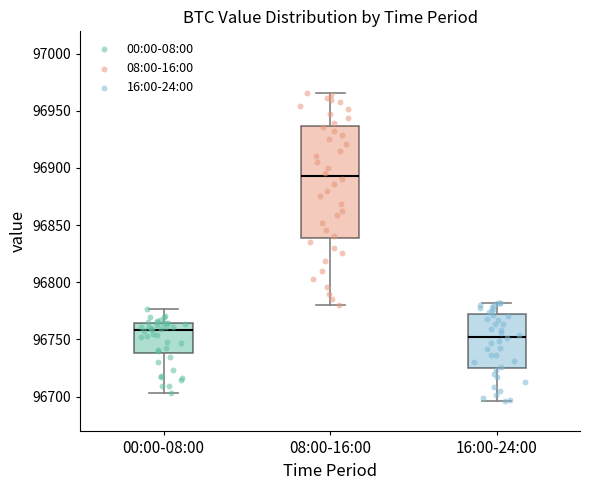

Reading left to right, read every box against the y-axis: the position of its median line, the range the box covers, and the ends of its whiskers. The values are not printed on the chart, so give them approximately, as read against the axis.

00:00-08:00: median 96760, box 96740 to 96765, whiskers 96705 to 96775
08:00-16:00: median 96895, box 96840 to 96935, whiskers 96780 to 96965
16:00-24:00: median 96750, box 96725 to 96770, whiskers 96695 to 96780